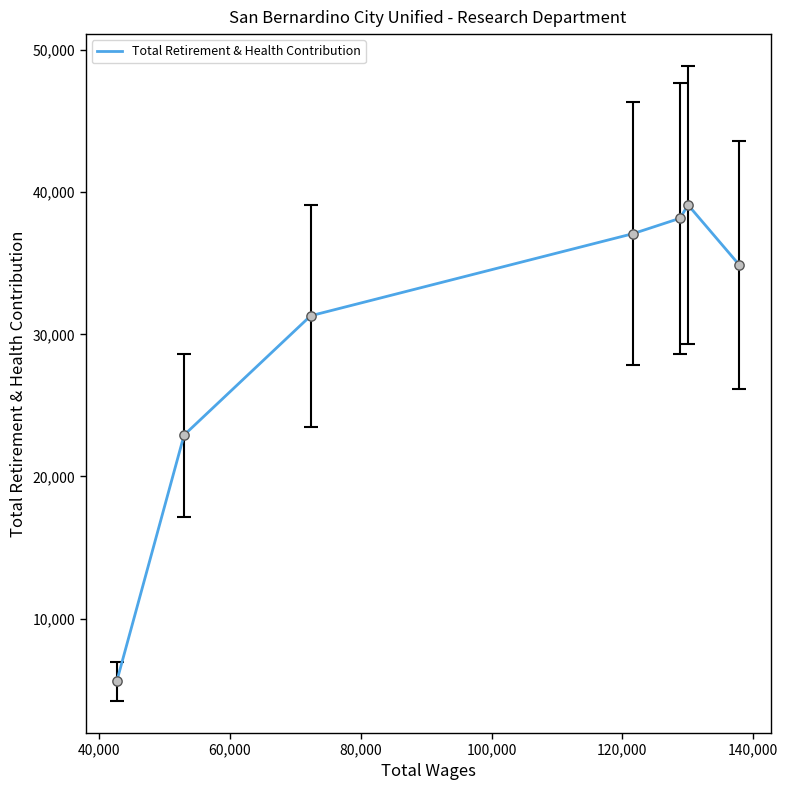

What is the difference between the second highest and second lowest values?

15252